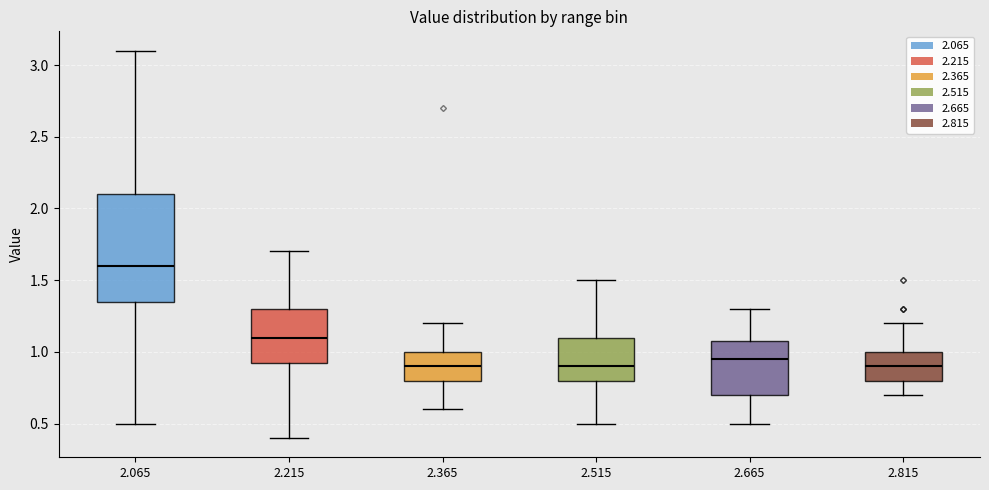

Reading left to right, transcribe this box plot: for each box, give where its median line is, the range the box spans, and where its two whiskers end, as read against the y-axis. The values are not printed on the chart, so give them approximately, as read against the axis.

2.065: median 1.60, box 1.35 to 2.10, whiskers 0.50 to 3.10
2.215: median 1.10, box 0.95 to 1.30, whiskers 0.40 to 1.70
2.365: median 0.90, box 0.80 to 1.00, whiskers 0.60 to 1.20
2.515: median 0.90, box 0.80 to 1.10, whiskers 0.50 to 1.50
2.665: median 0.95, box 0.70 to 1.10, whiskers 0.50 to 1.30
2.815: median 0.90, box 0.80 to 1.00, whiskers 0.70 to 1.20